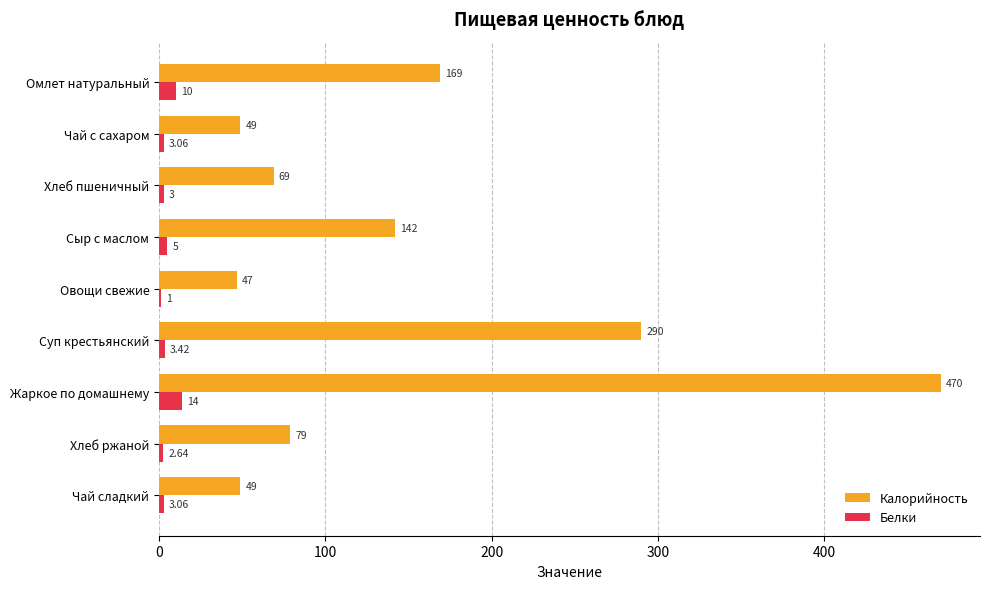

Which series has the largest range (max minus min)?

Калорийность